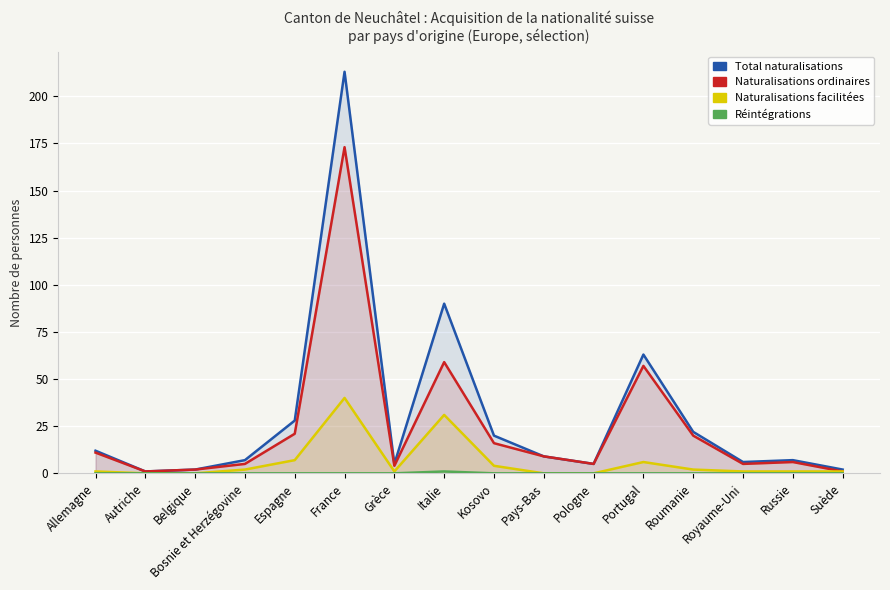

Where is Réintégrations nearest to the value 0?

Allemagne